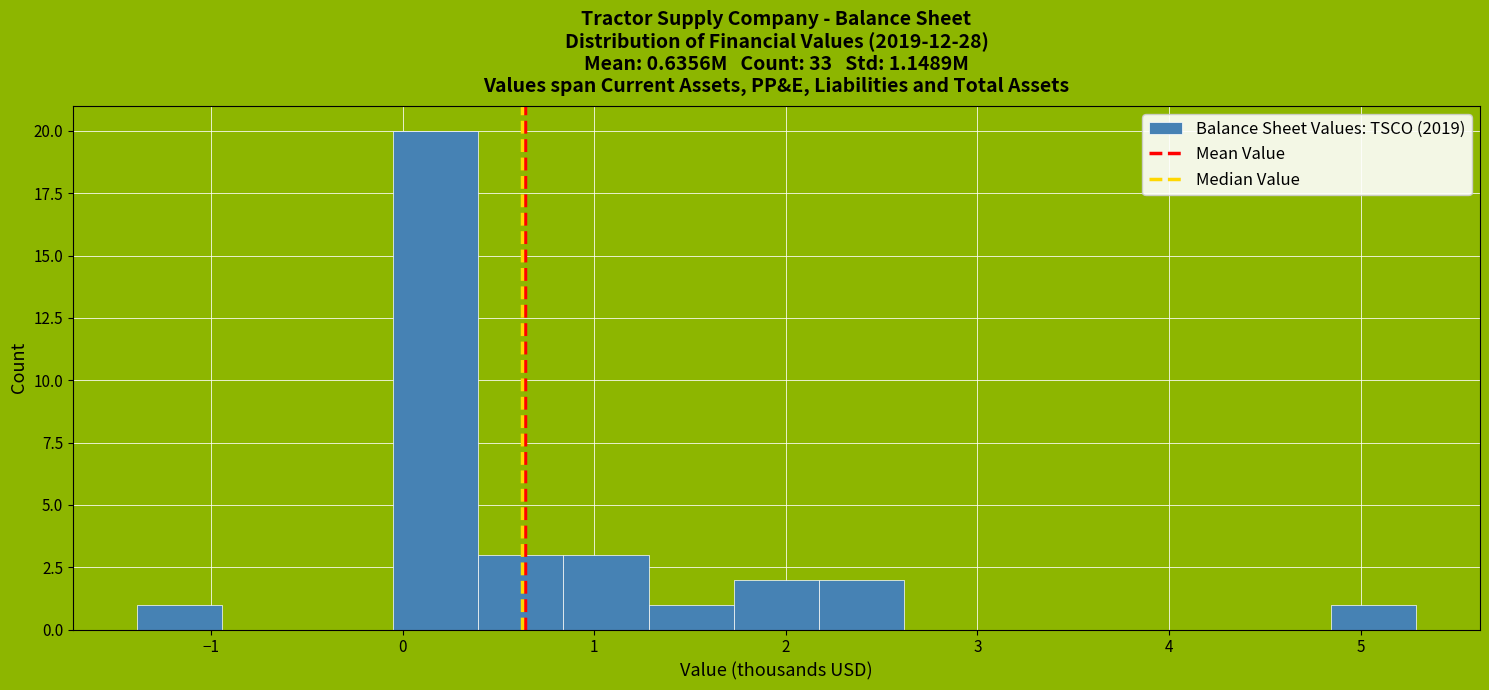

Which range on the x-axis has the tallest bar?

-0.1 to 0.4